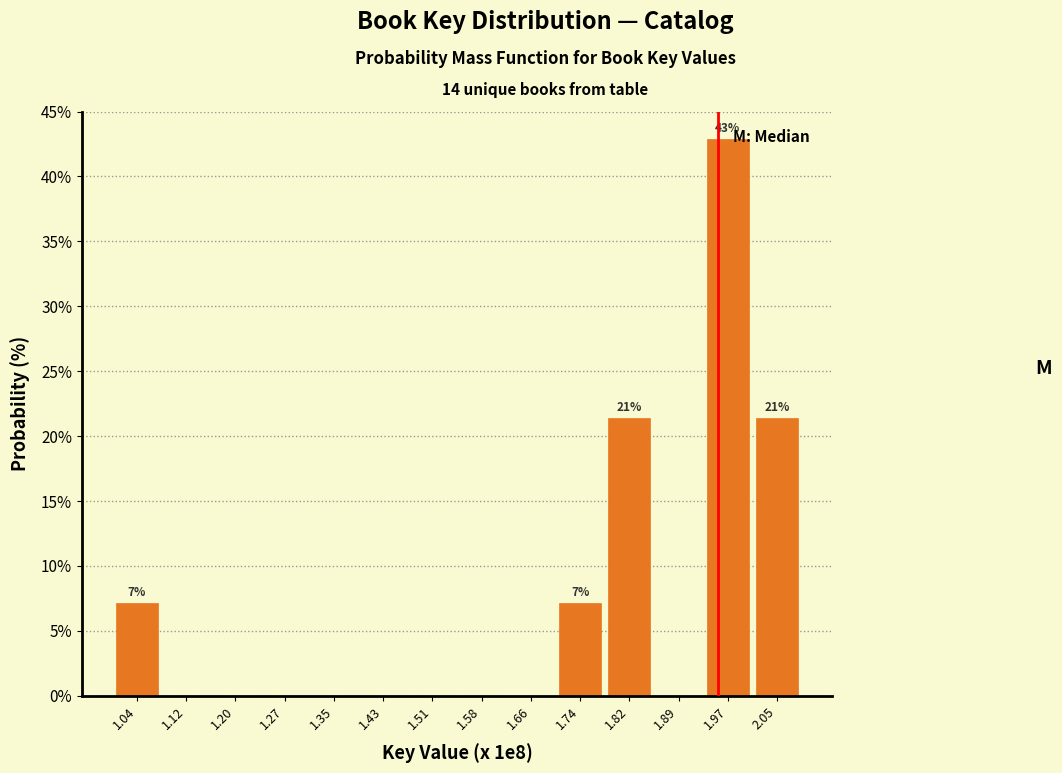

Reading right to left, what are all the values shown in this chart?

2.05=21.4	1.97=42.9	1.89=0.0	1.82=21.4	1.74=7.1	1.66=0.0	1.58=0.0	1.51=0.0	1.43=0.0	1.35=0.0	1.27=0.0	1.20=0.0	1.12=0.0	1.04=7.1